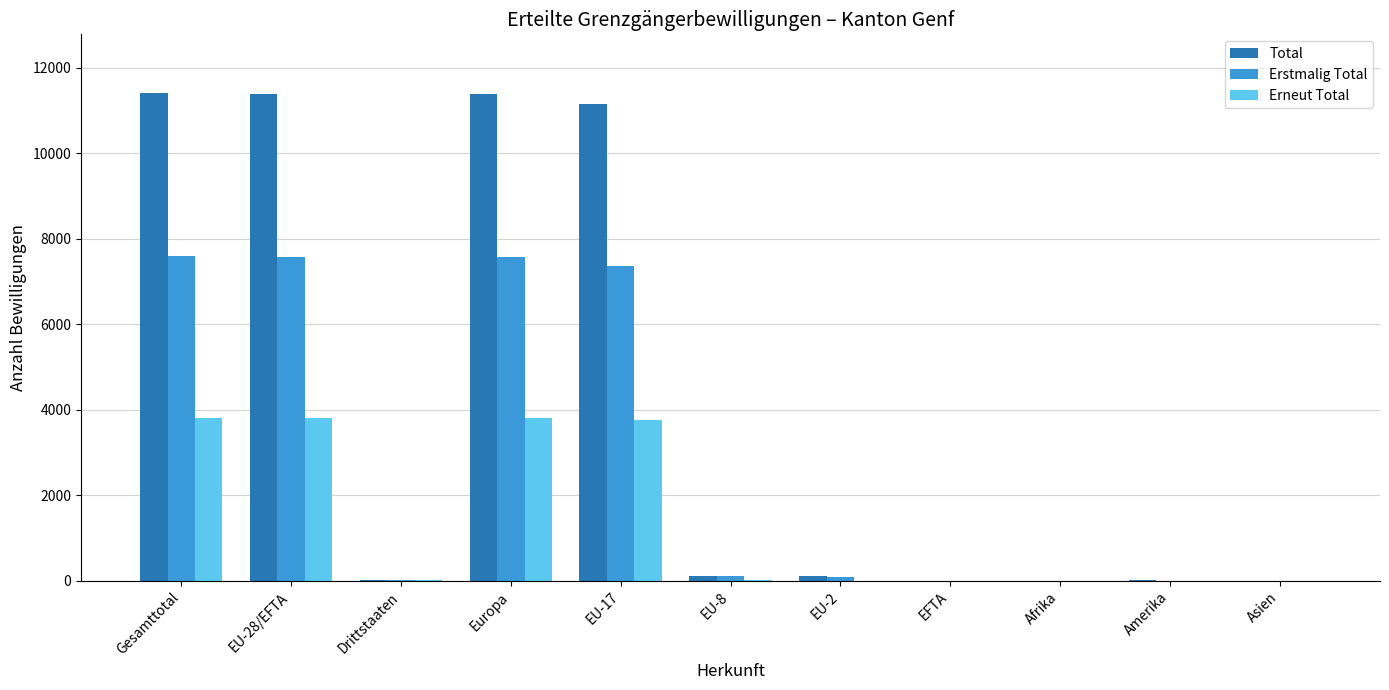

Between Gesamttotal and EFTA, which series saw the biggest shift?

Total